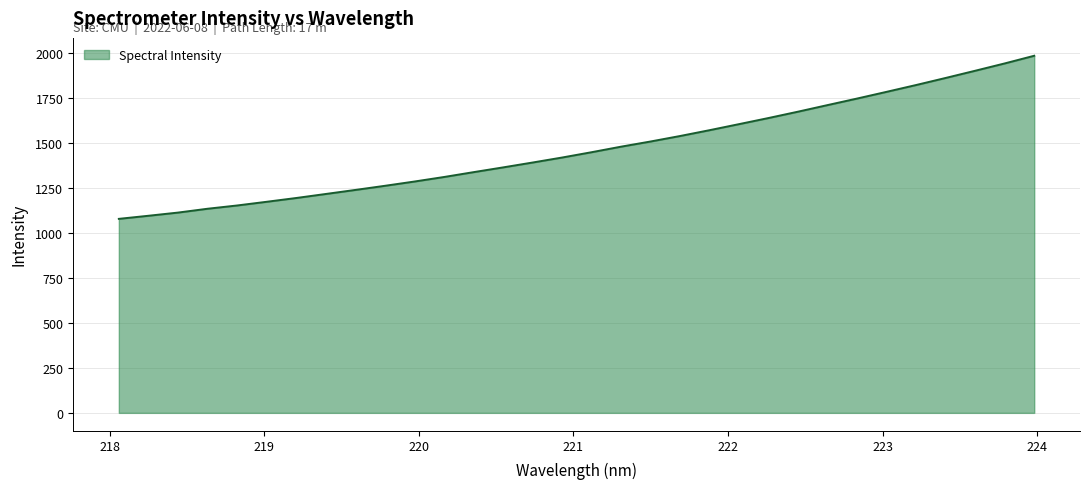

What is the difference between the maximum and minimum values?

906.7